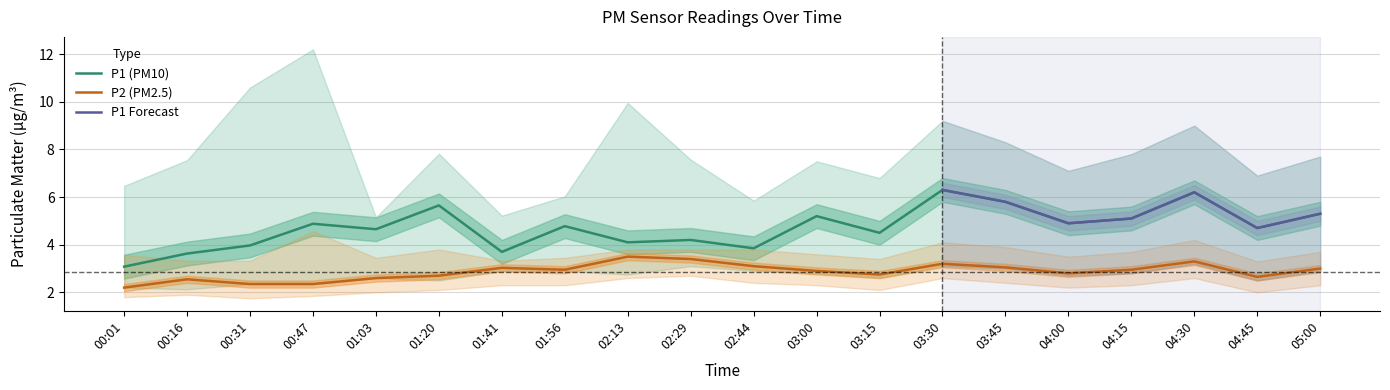

Is the value of P1 (PM10) at 01:41 greater than the value of P2 (PM2.5) at 04:00?

Yes